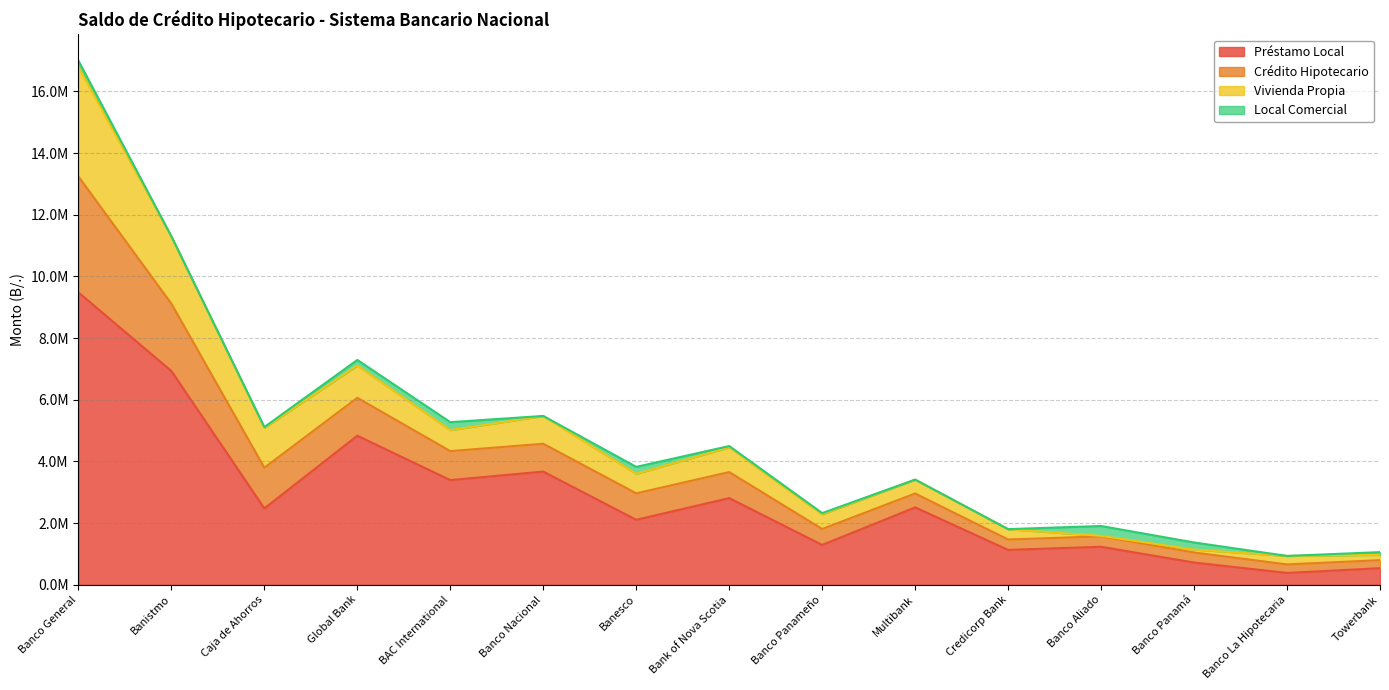

List the labels in order of Vivienda Propia value, largest first.

Banco General, Banistmo, Global Bank, Banco Nacional, Caja de Ahorros, BAC International, Bank of Nova Scotia, Banesco, Multibank, Banco Panameño, Credicorp Bank, Banco Aliado, Banco Panamá, Towerbank, Banco La Hipotecaria